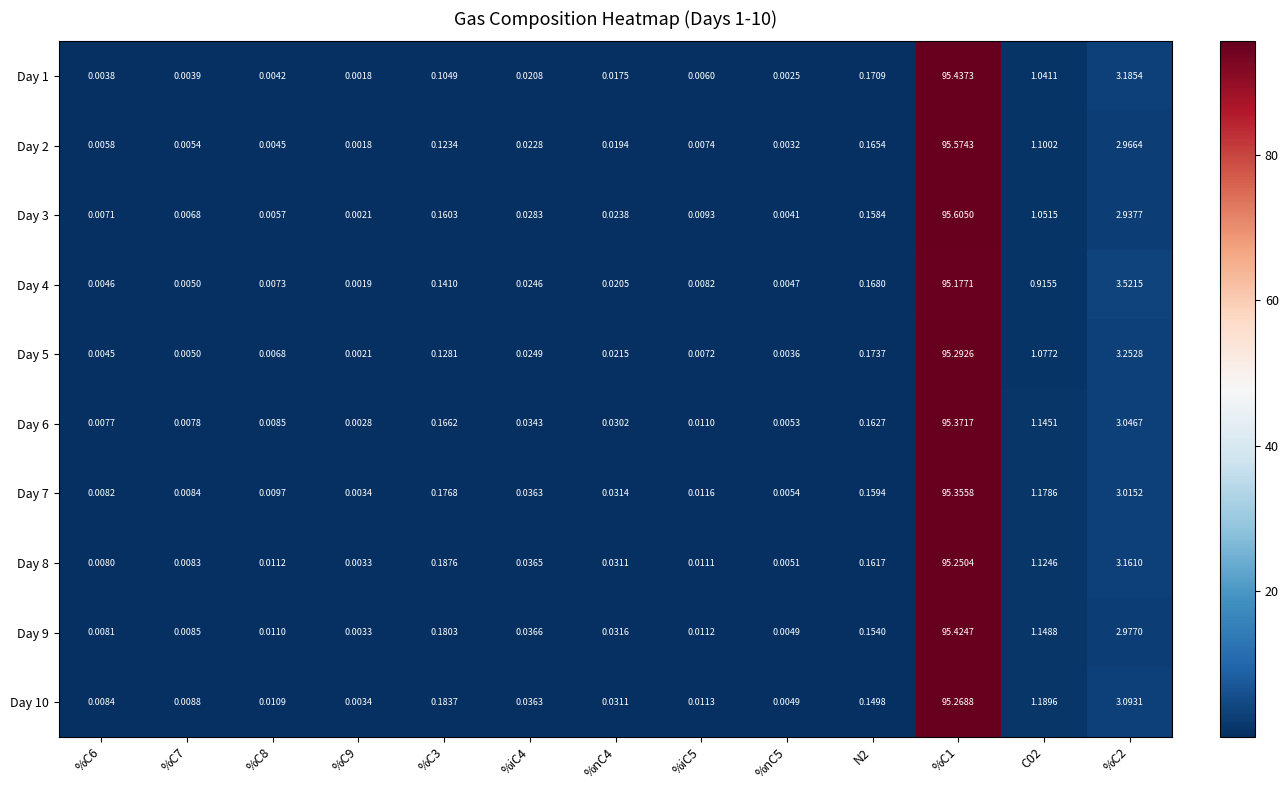

Is the value of Day 7 at %C9 greater than the value of Day 6 at %C6?

No